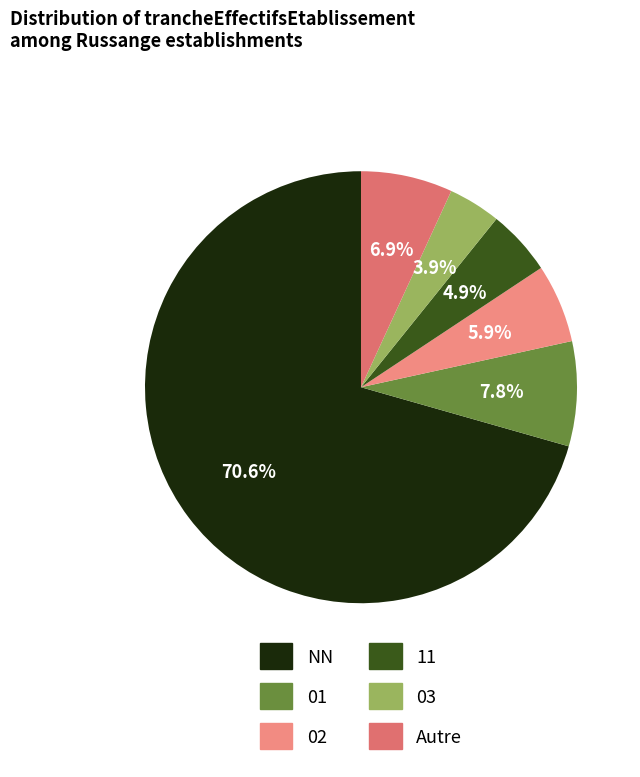

How many slices are in this pie chart?

6